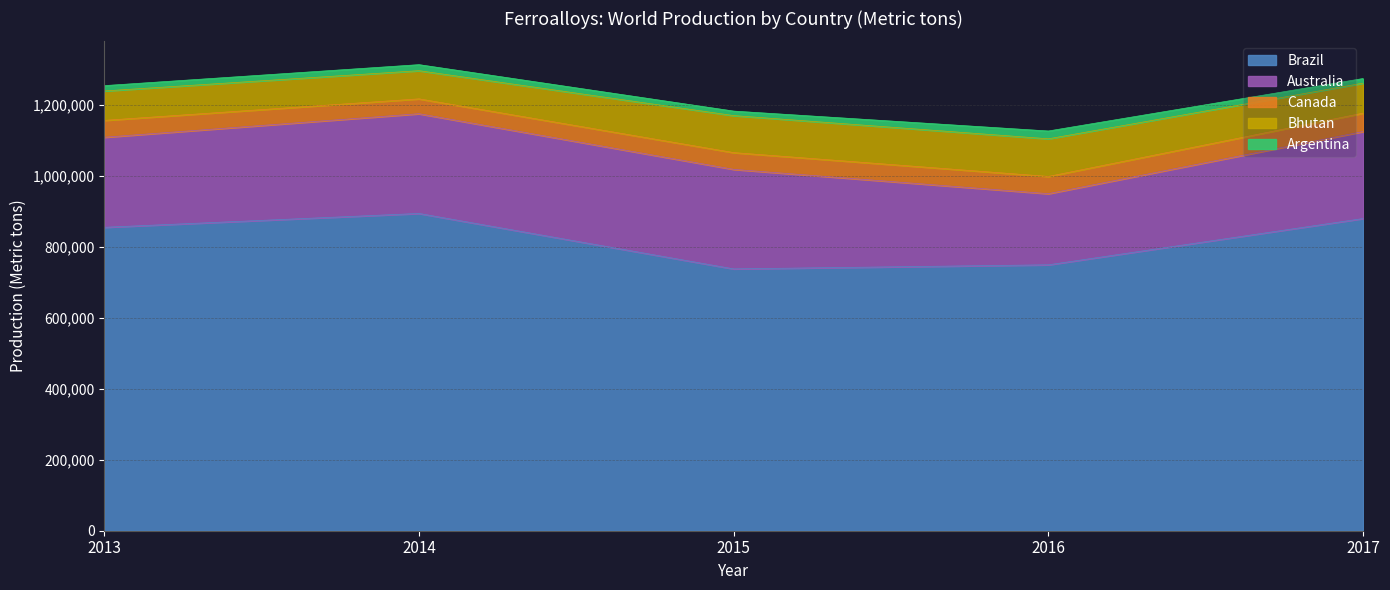

What is the maximum value for Brazil?

894853